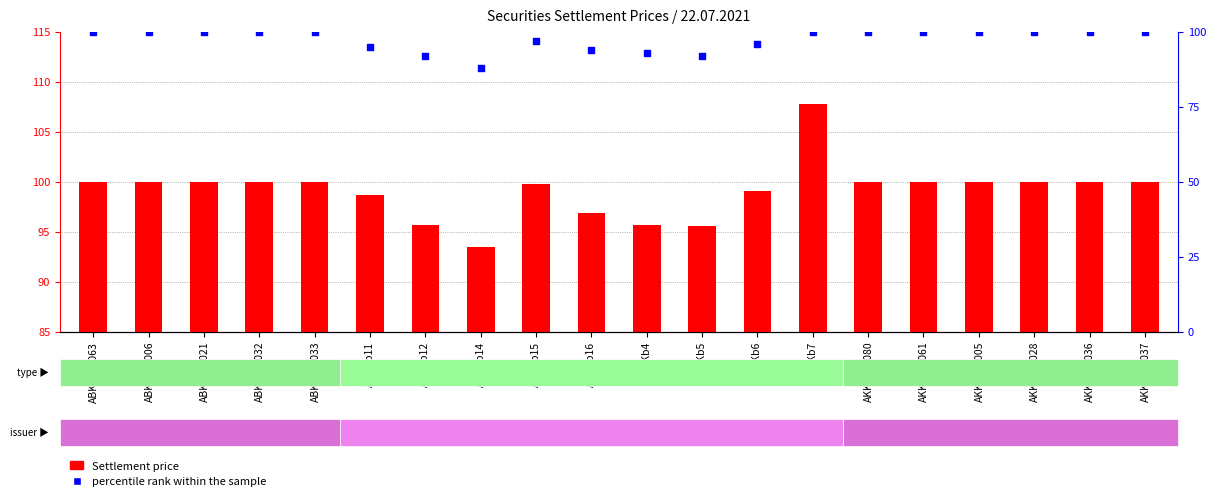

What are all the series names shown in the legend?

Settlement price, percentile rank within the sample